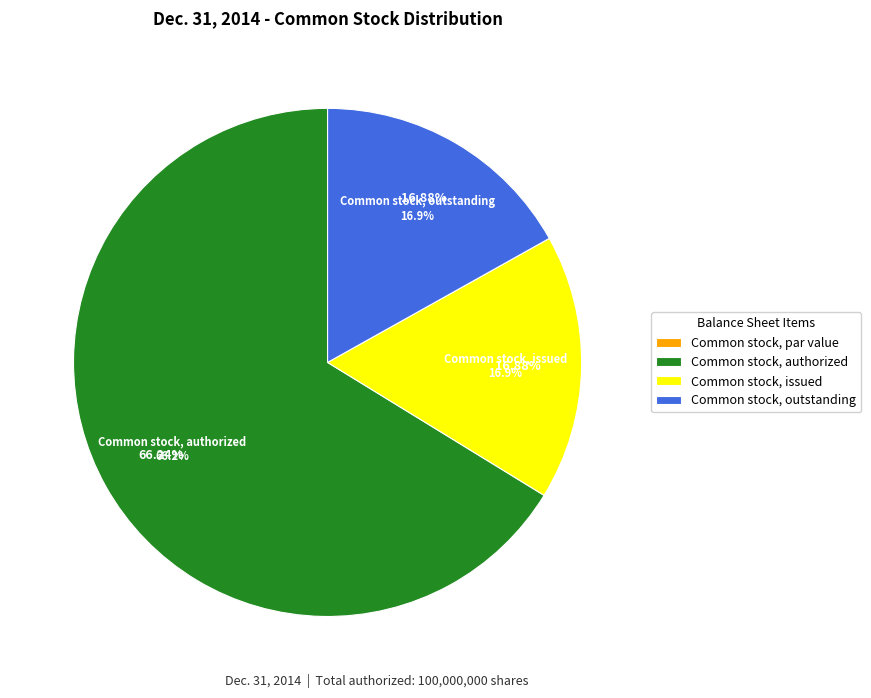

Which slice represents more than half of the pie?

Common stock, authorized